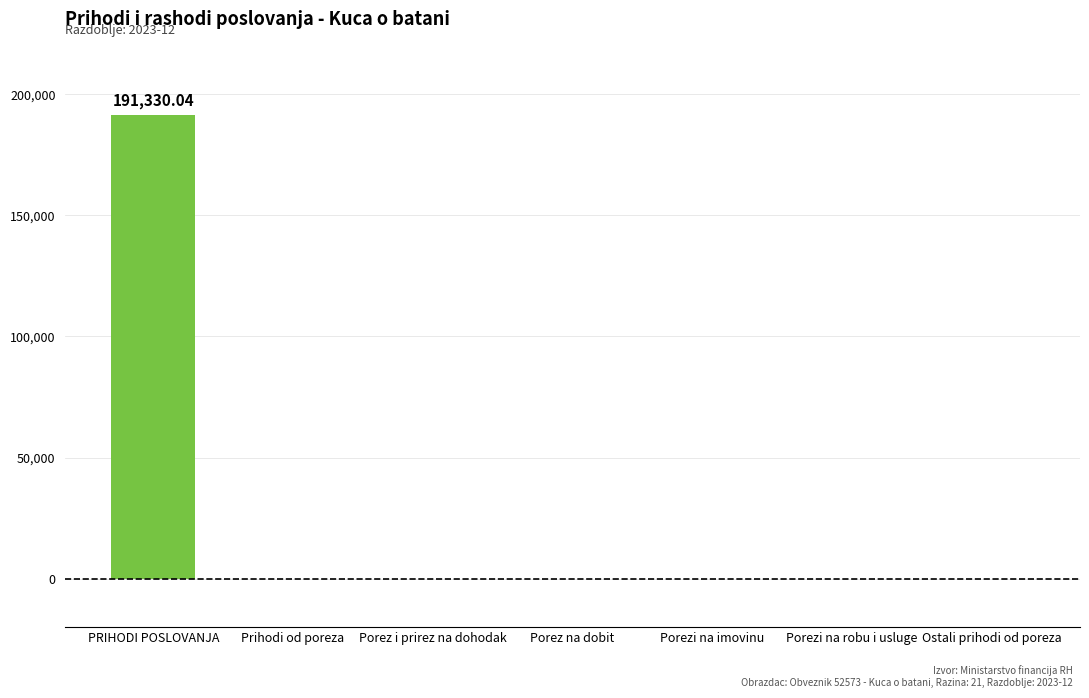

What is the greatest value displayed?

191330.0